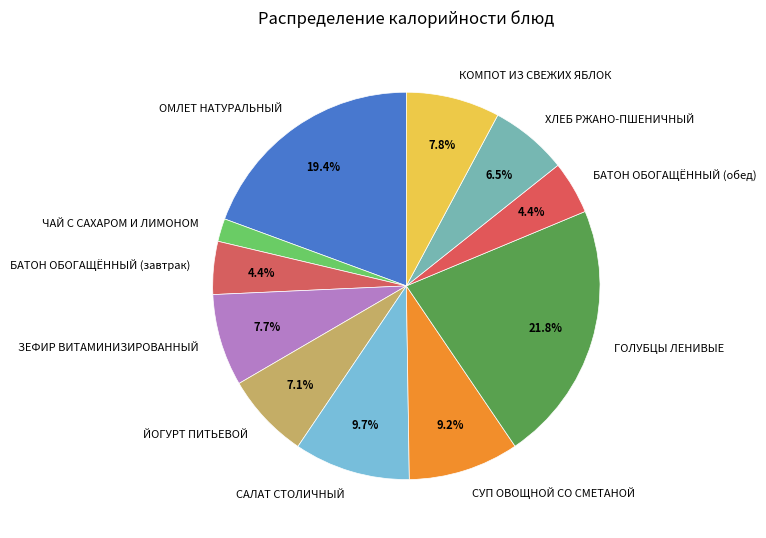

How many slices are in this pie chart?

11